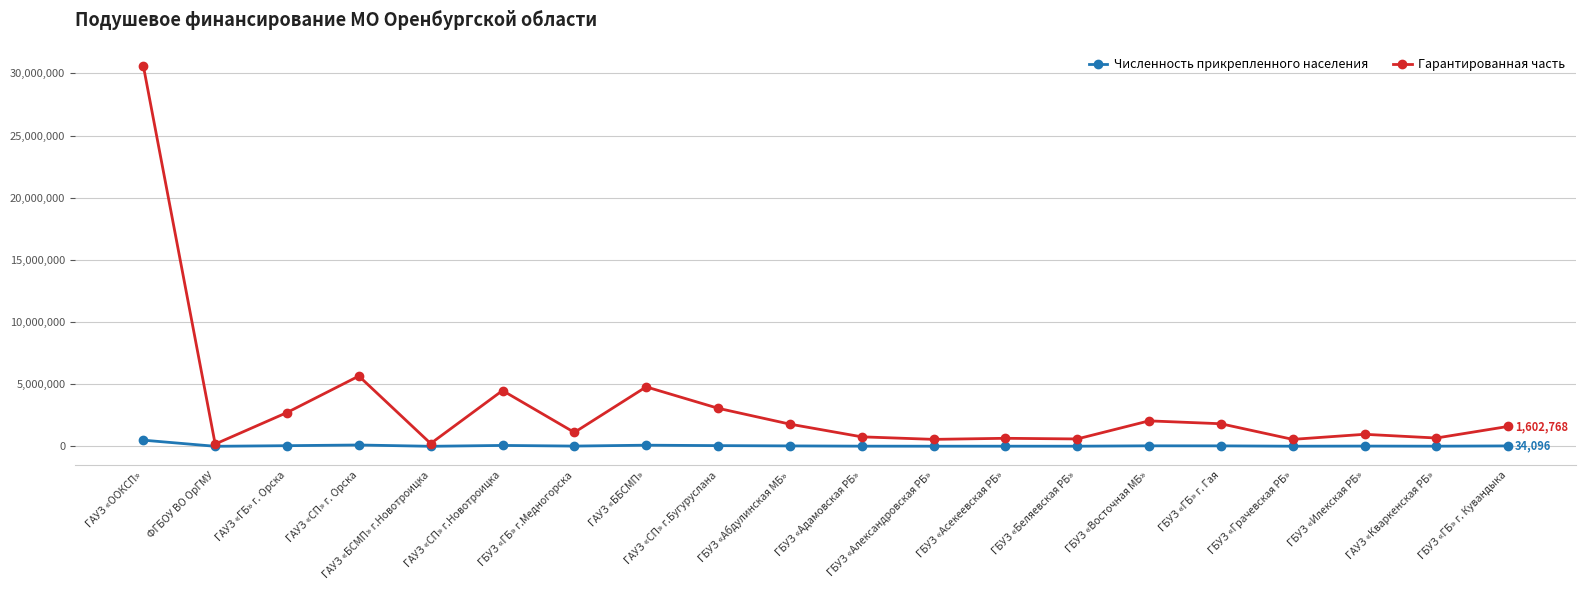

How many lines are shown in the chart?

2